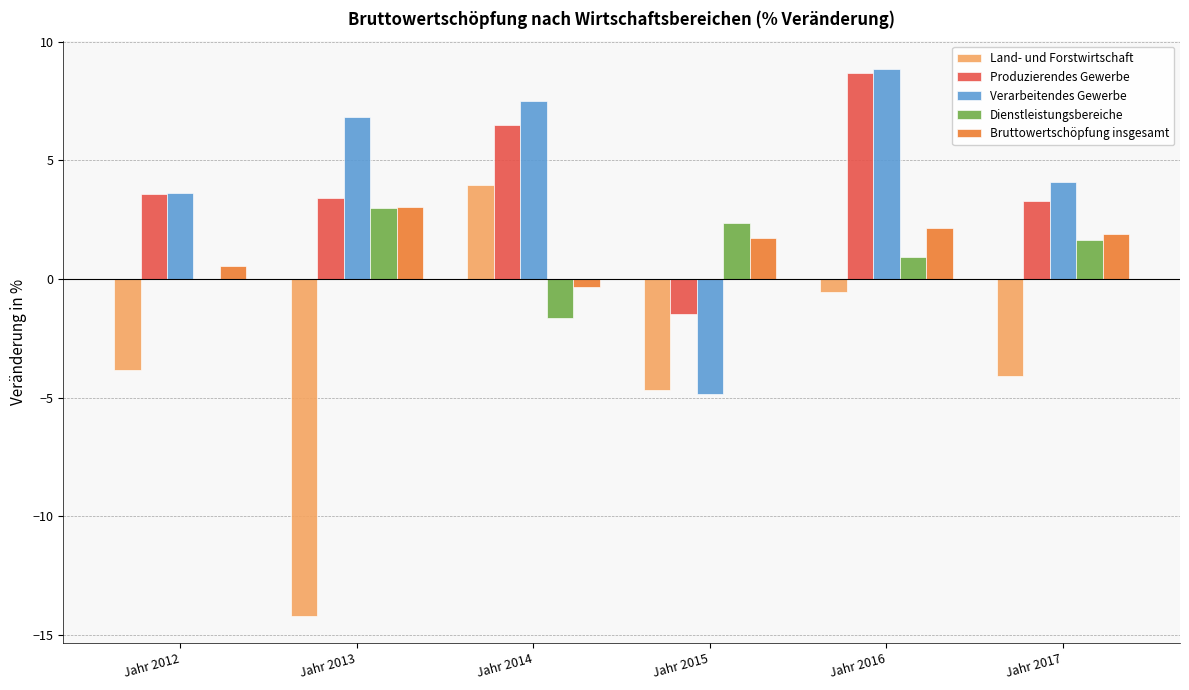

Where is Bruttowertschöpfung insgesamt nearest to the value 1?

Jahr 2012